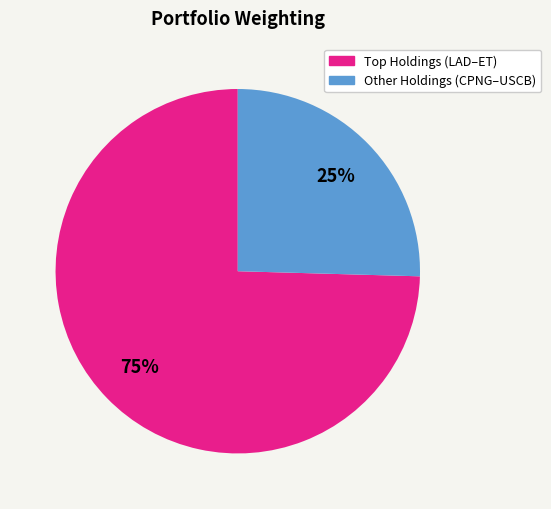

To the nearest percent, what is the average slice percentage?

50%